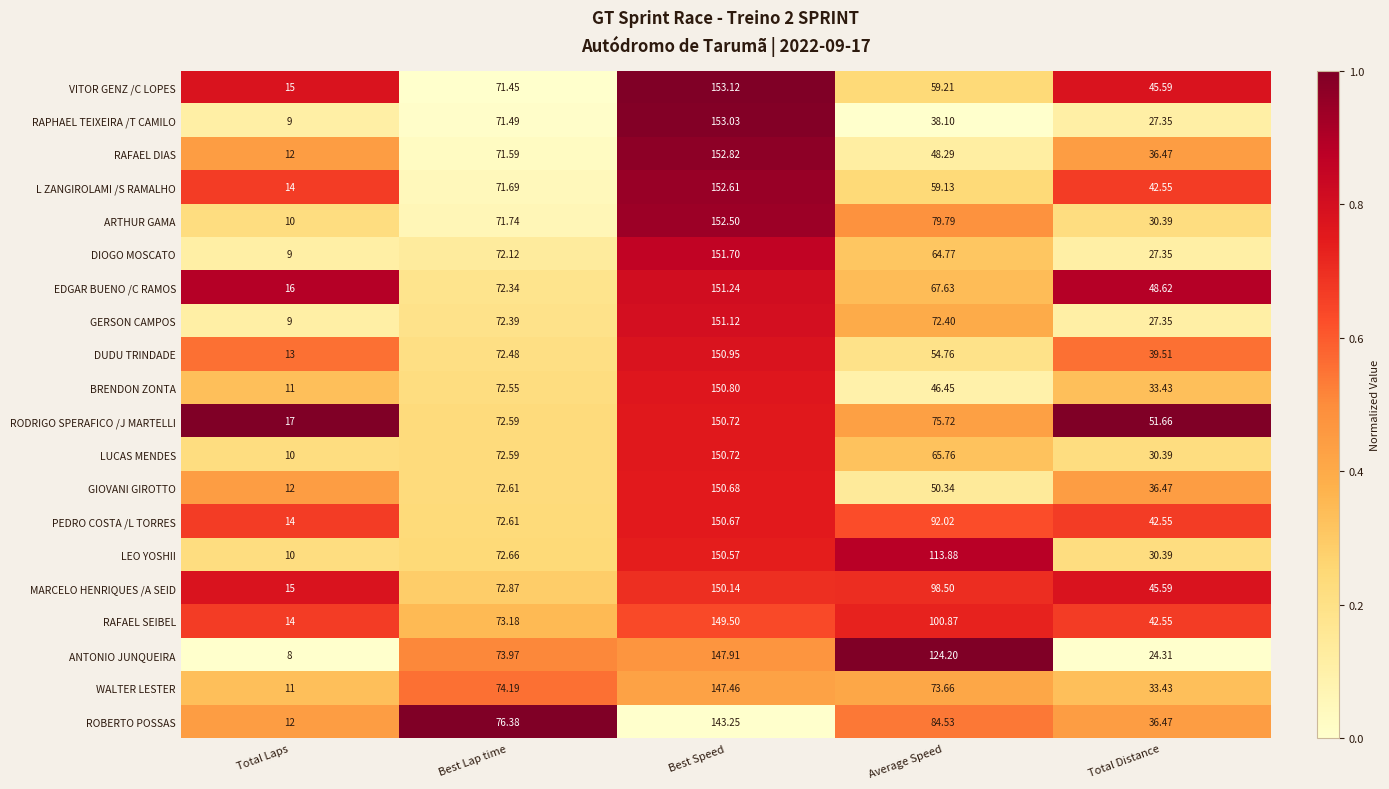

Which series changed the most between Total Laps and Best Lap time?

ANTONIO JUNQUEIRA